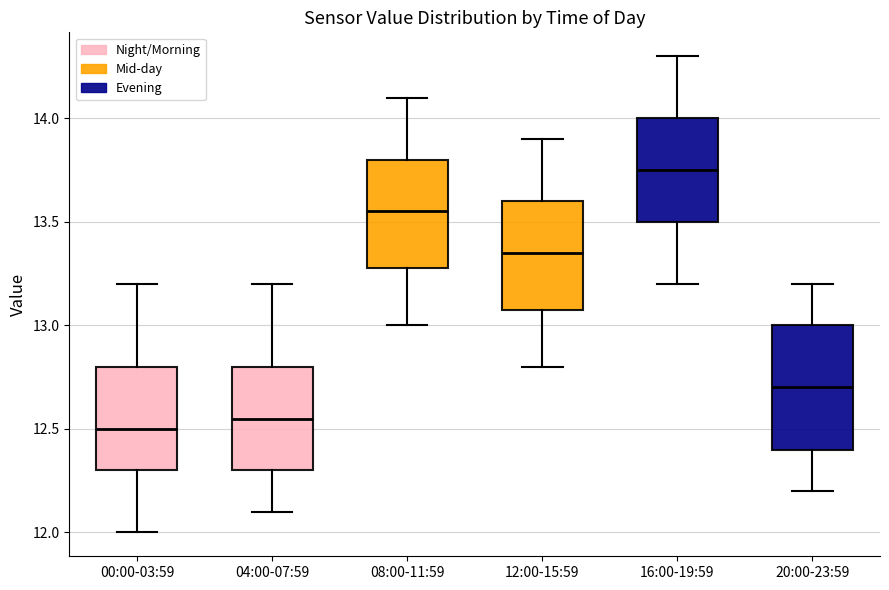

Which box has the highest median line?

16:00-19:59